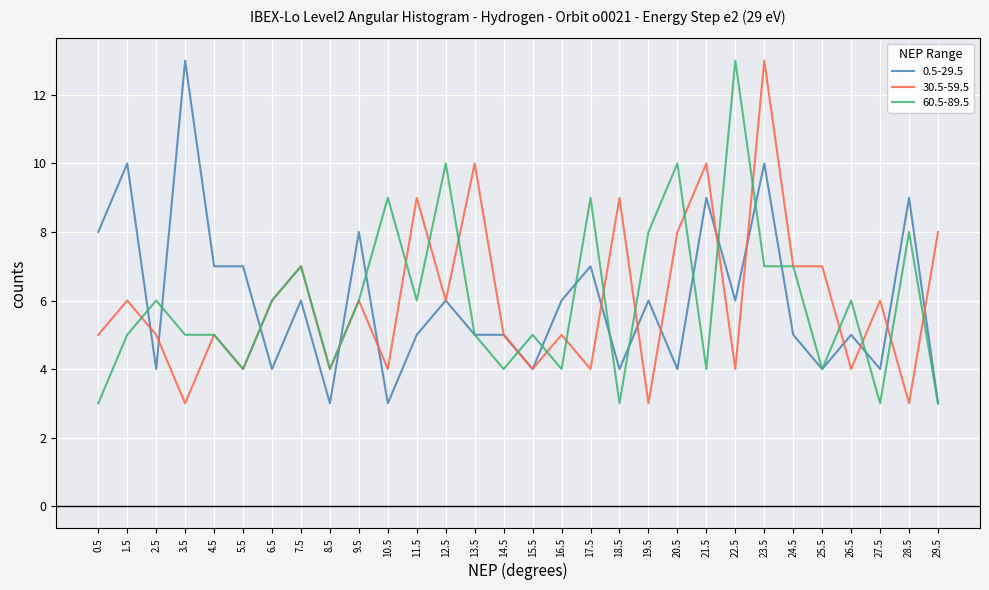

What is the spread (max minus min) of values at 10.5?

6